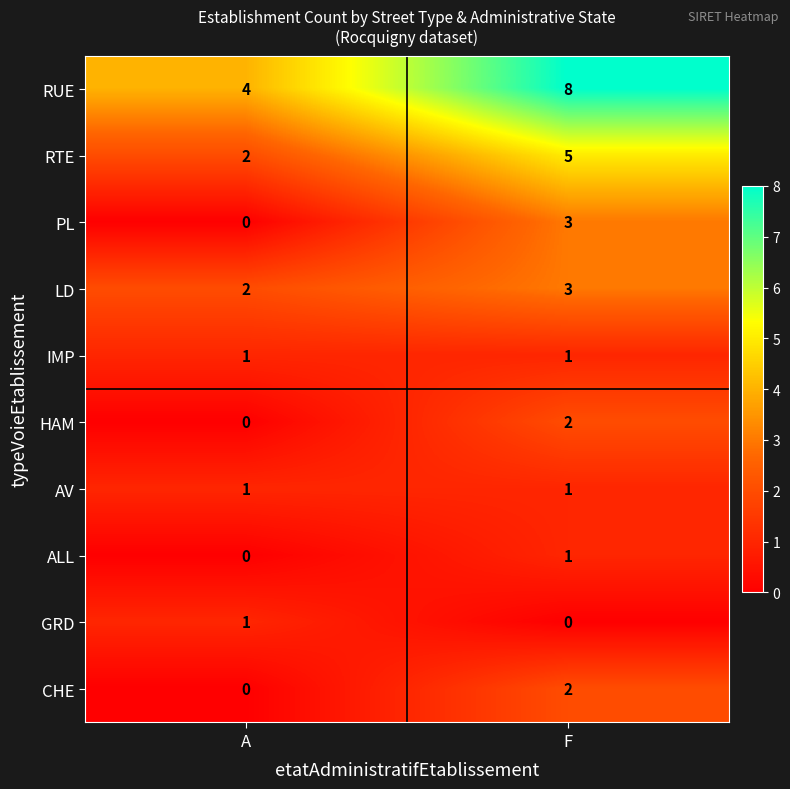

List the labels in order of CHE value, smallest first.

A, F